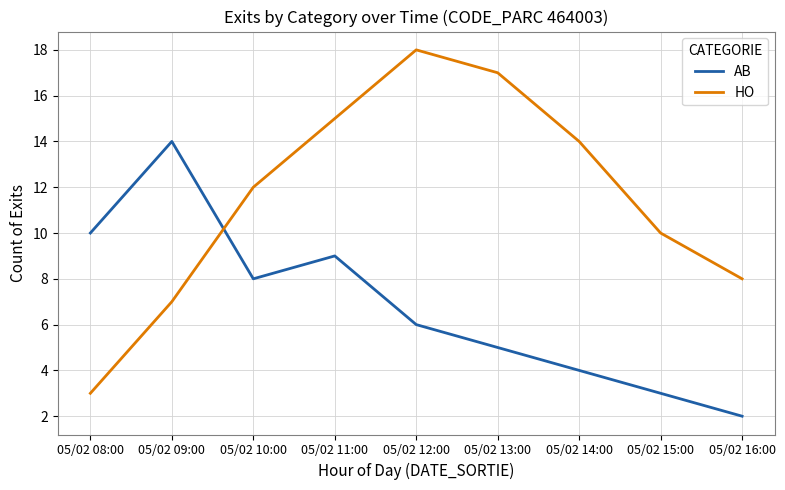

True or false: HO and AB intersect in this chart.

True